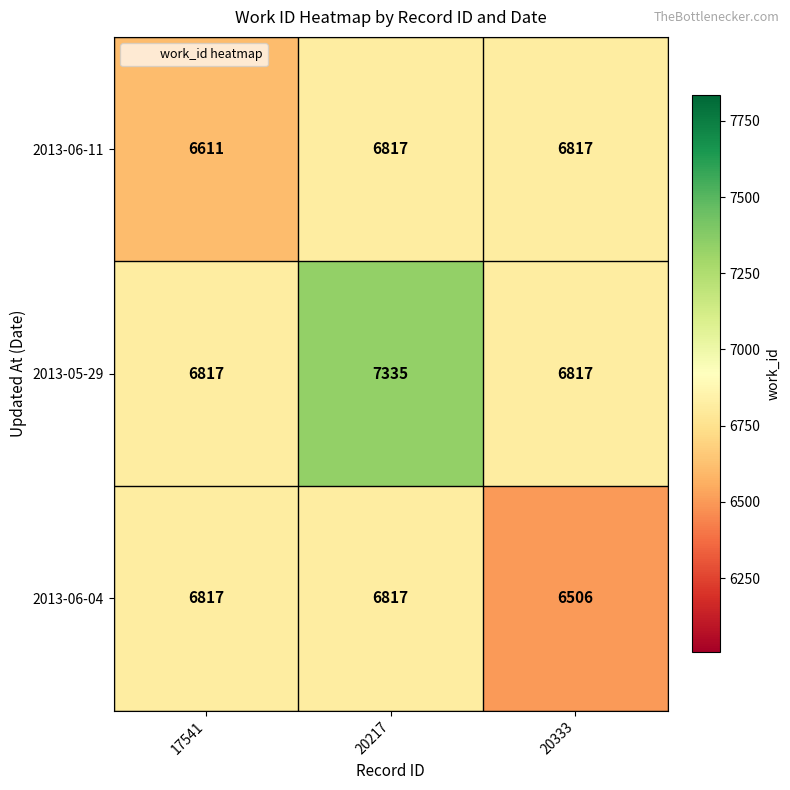

The value of 2013-06-04 at 17541 is 6817. True or false?

True